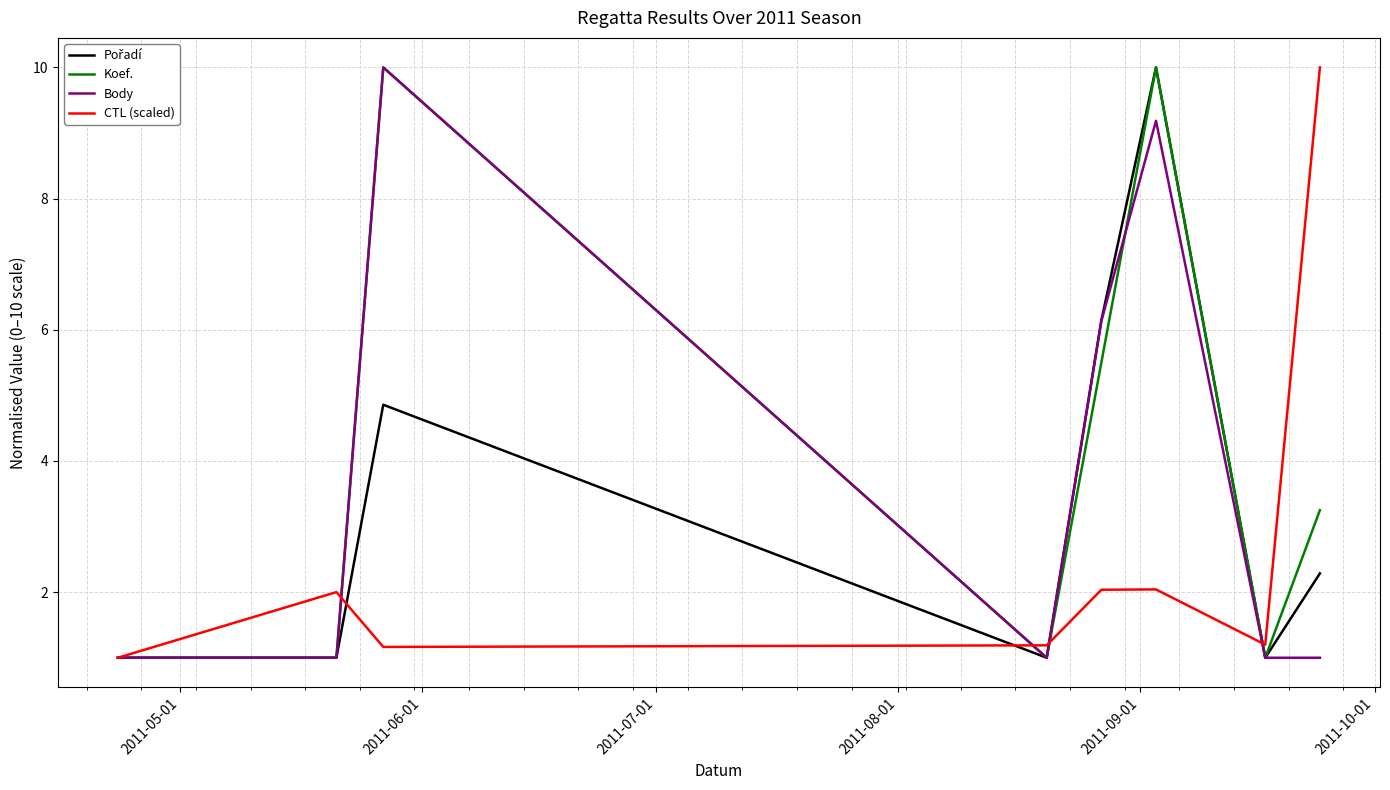

What is the maximum value for Koef.?

10.0